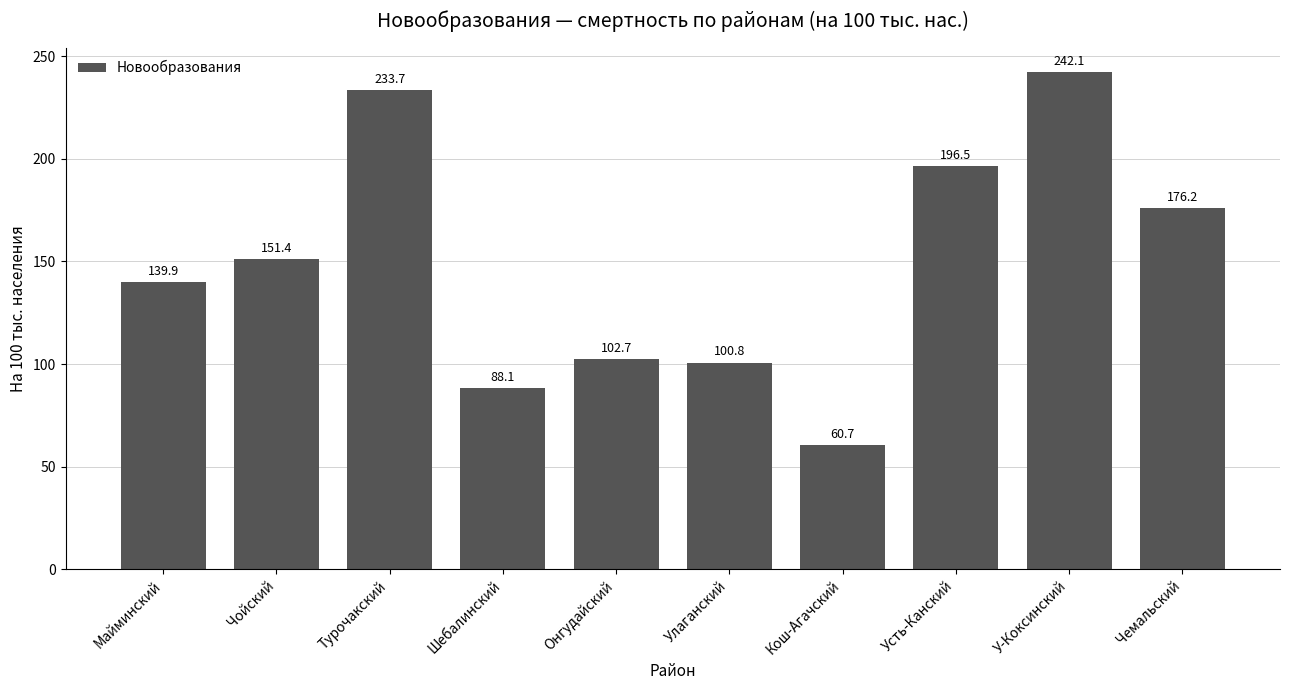

Reading left to right, list all the values displayed in this chart.

Майминский=139.9	Чойский=151.4	Турочакский=233.7	Шебалинский=88.1	Онгудайский=102.7	Улаганский=100.8	Кош-Агачский=60.7	Усть-Канский=196.5	У-Коксинский=242.1	Чемальский=176.2